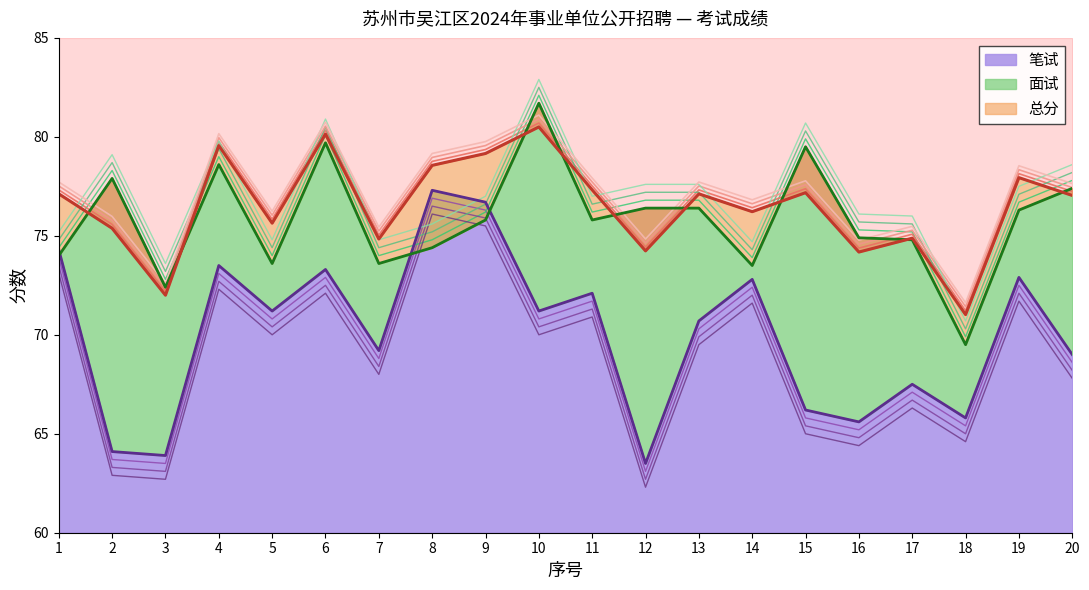

Reading left to right, list all the values displayed in this chart.

笔试: 74.3	64.1	63.9	73.5	71.2	73.3	69.2	77.3	76.7	71.2	72.1	63.5	70.7	72.8	66.2	65.6	67.5	65.8	72.9	69.0
面试: 74.0	77.9	72.4	78.6	73.6	79.7	73.6	74.4	75.8	81.7	75.8	76.4	76.4	73.5	79.5	74.9	74.8	69.5	76.3	77.4
总分: 77.1	75.4	72.0	79.6	75.6	80.1	74.8	78.6	79.2	80.5	77.3	74.2	77.1	76.2	77.2	74.2	74.9	71.0	77.9	77.0